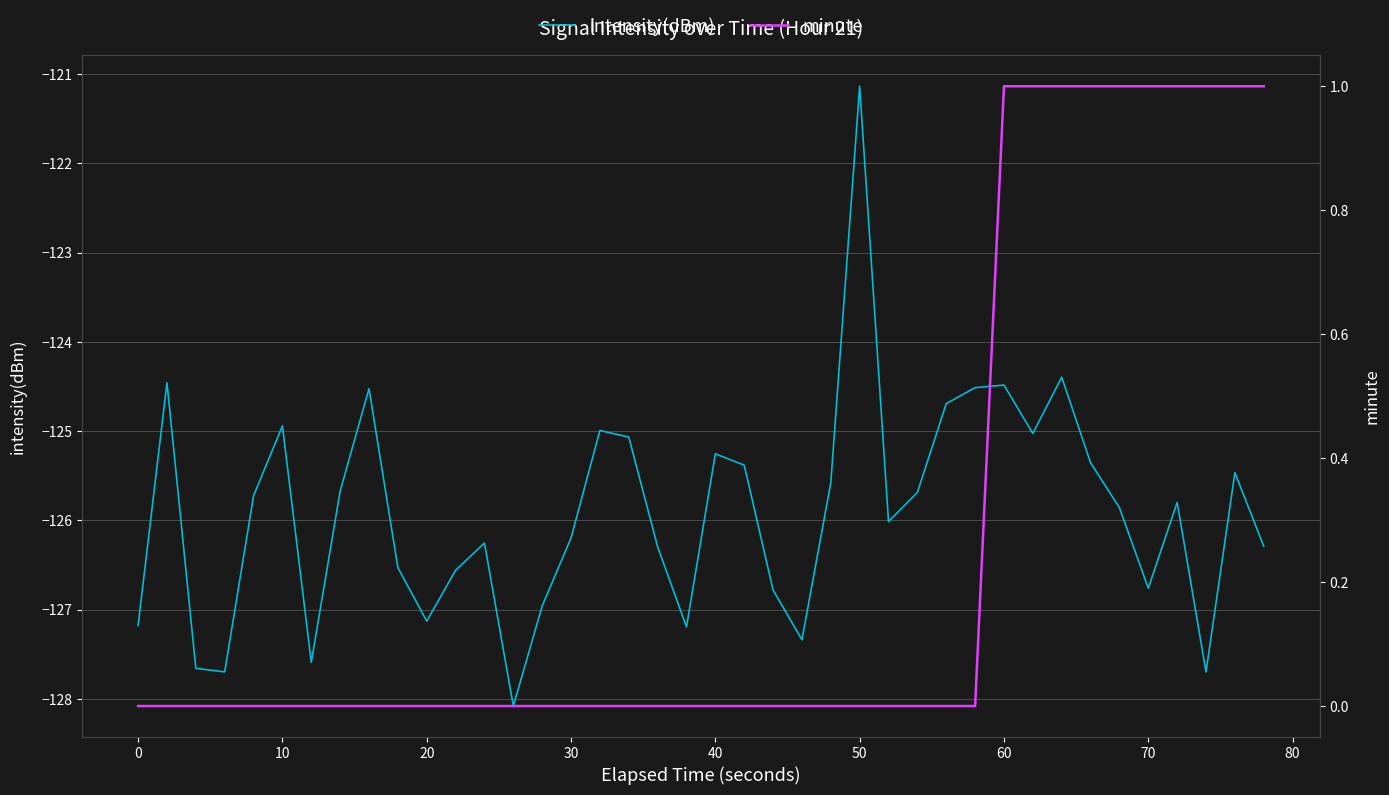

Does the chart have visible grid lines?

Yes